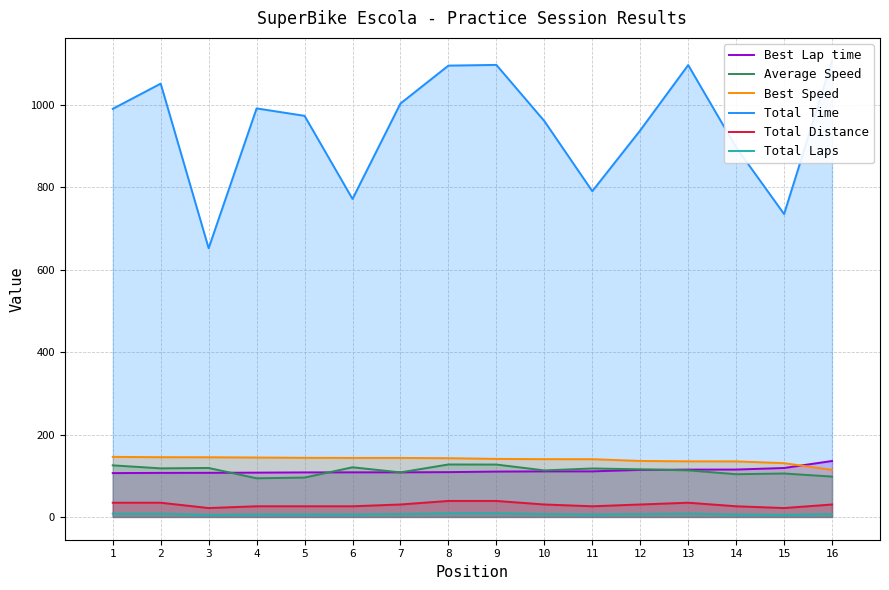

Which has a higher value, 8 or 7?

8